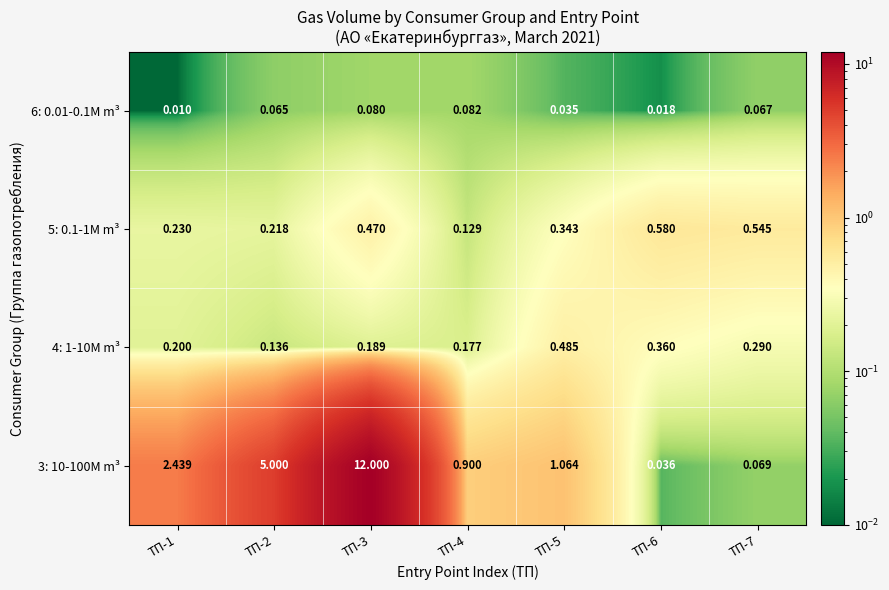

Is the value of 4: 1-10M m³ at ТП-3 greater than the value of 5: 0.1-1M m³ at ТП-2?

No